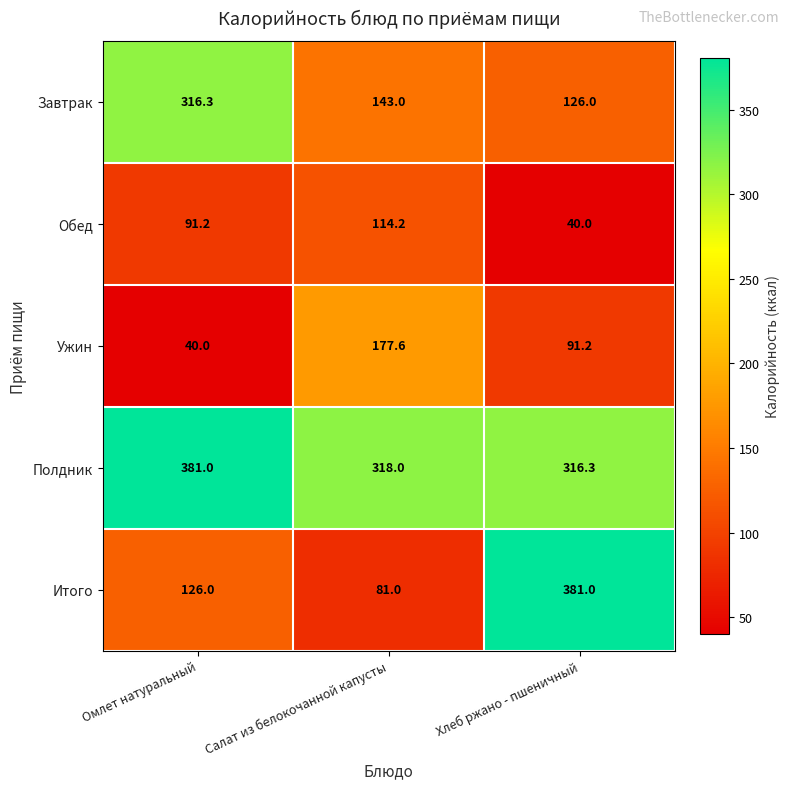

What is the difference between the second highest and minimum values in the Завтрак series?

17.0